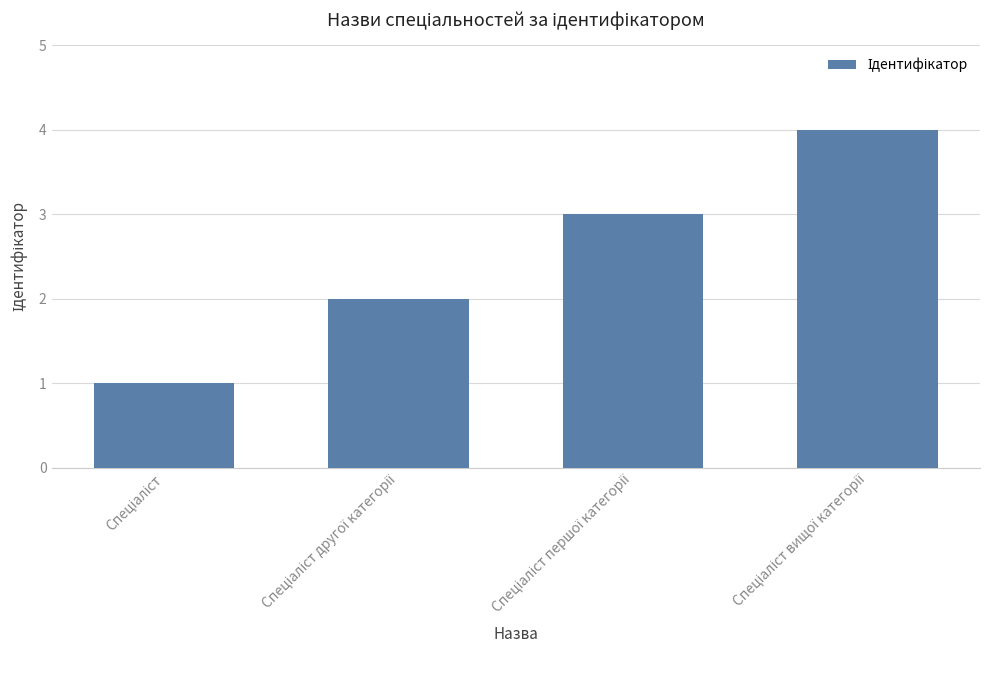

What is the difference between the maximum and minimum values?

3